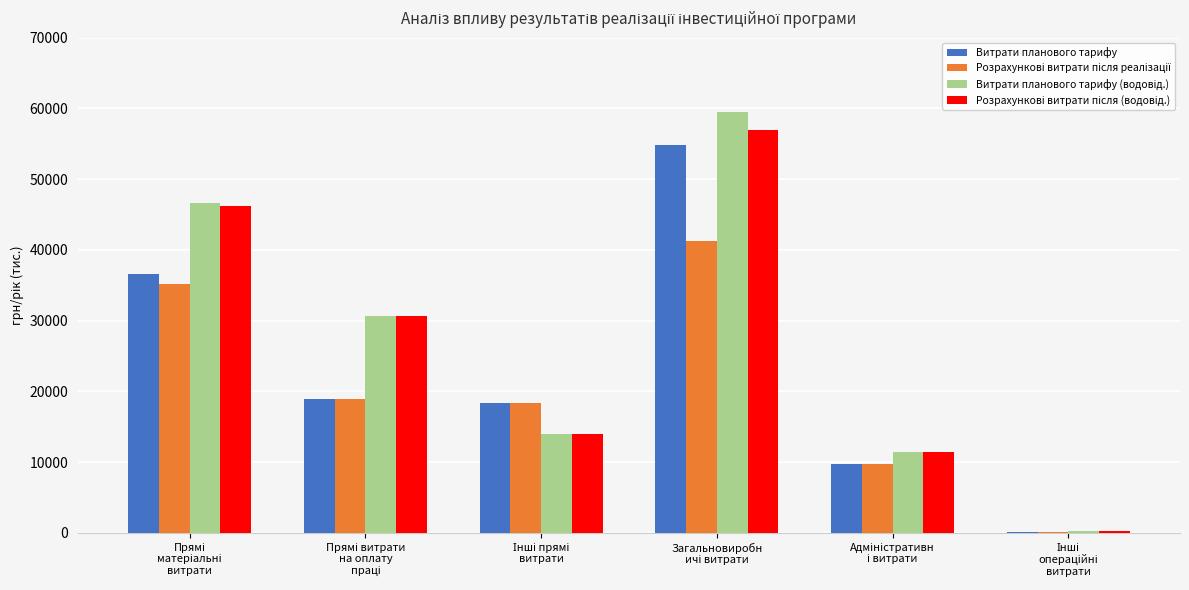

How many categories are shown in the chart?

6